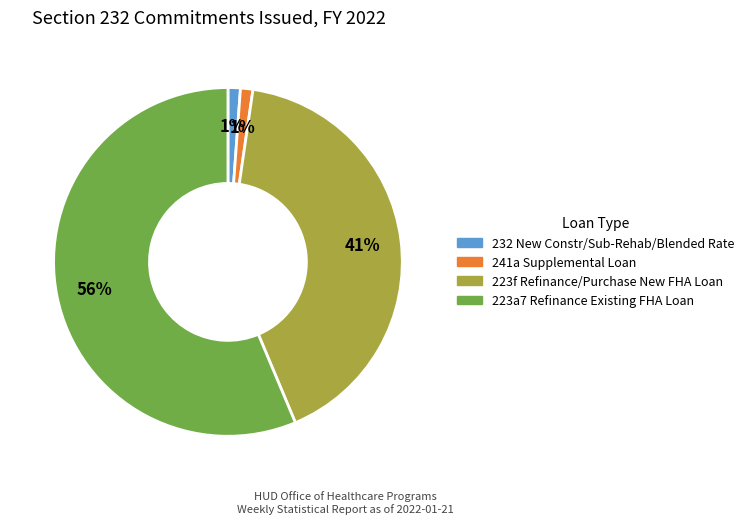

Is there a majority slice in this chart?

Yes